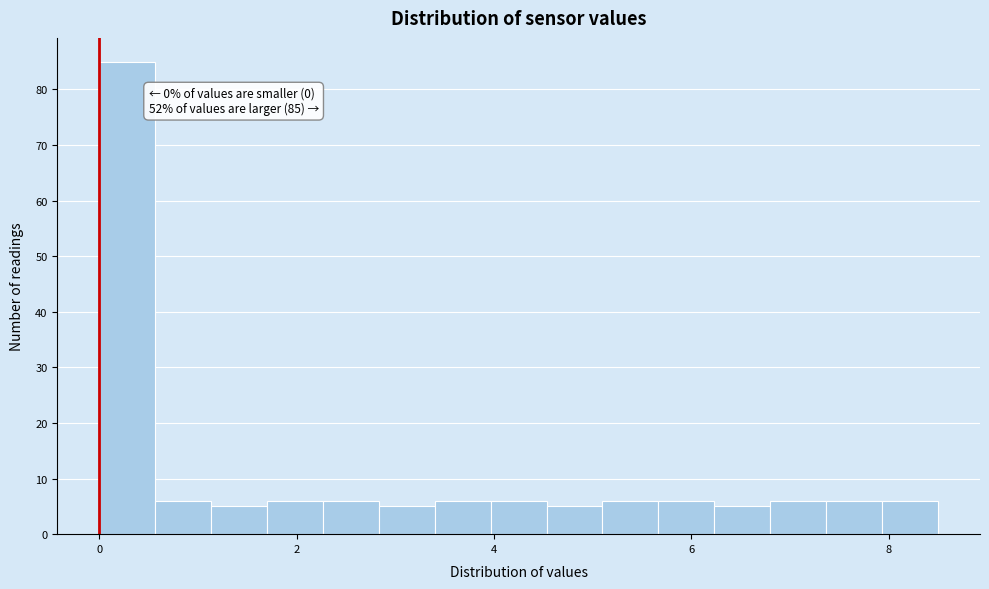

Around what value on the x-axis is the tallest bar? Give the approximate position of its centre, as read against the axis.

0.2